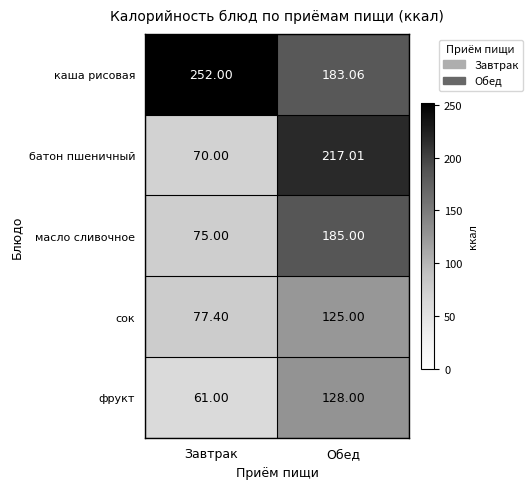

How many series are shown in this chart?

5